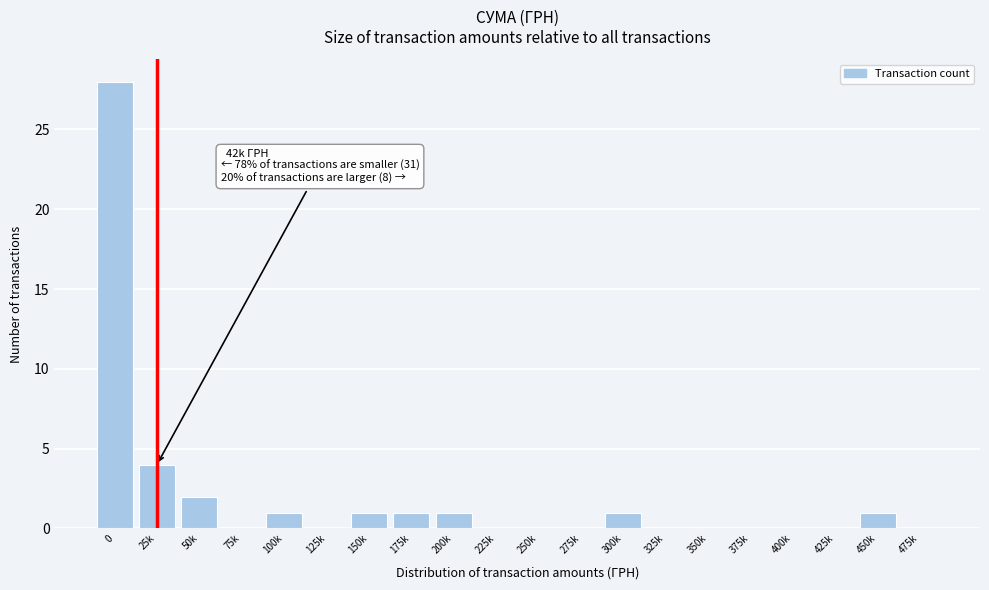

Reading left to right, transcribe all the data shown in this chart.

0=28	25k=4	50k=2	75k=0	100k=1	125k=0	150k=1	175k=1	200k=1	225k=0	250k=0	275k=0	300k=1	325k=0	350k=0	375k=0	400k=0	425k=0	450k=1	475k=0